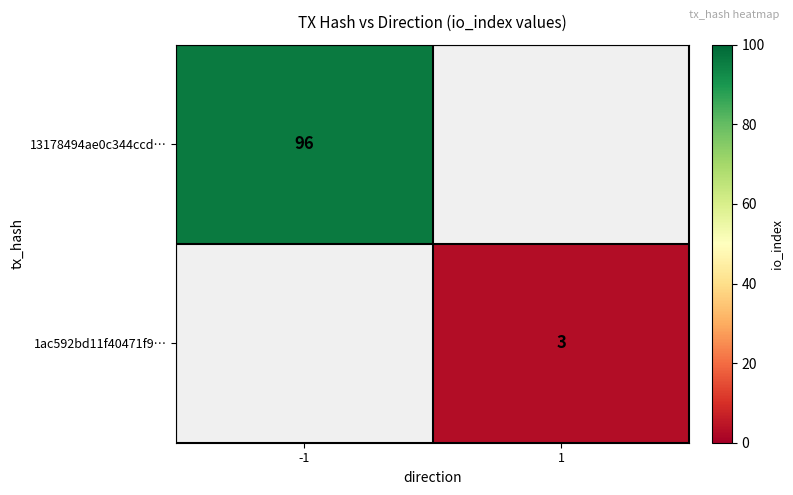

The 1ac592bd11f40471f9… series shows 1 at 1. True or false?

False